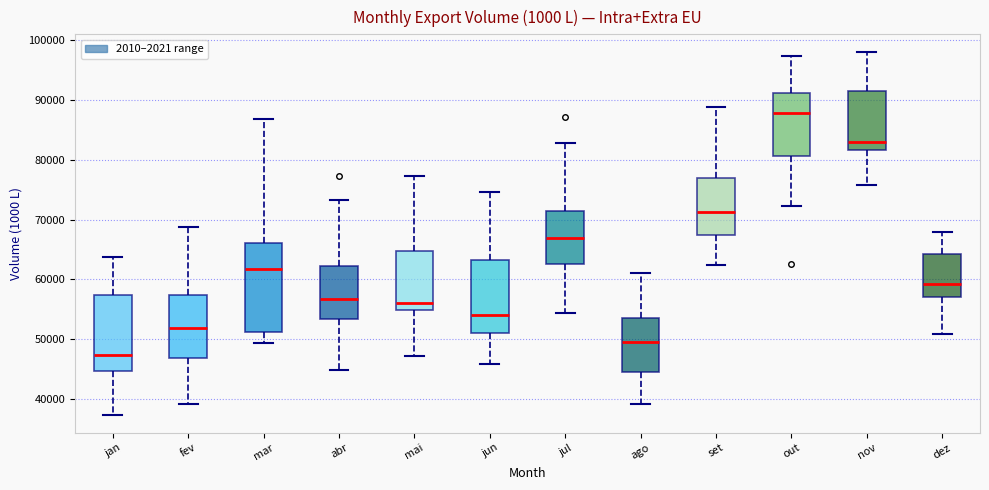

Reading left to right, read every box against the y-axis: the position of its median line, the range the box covers, and the ends of its whiskers. The values are not printed on the chart, so give them approximately, as read against the axis.

jan: median 47000, box 45000 to 57000, whiskers 37000 to 64000
fev: median 52000, box 47000 to 57000, whiskers 39000 to 69000
mar: median 62000, box 51000 to 66000, whiskers 49000 to 87000
abr: median 57000, box 53000 to 62000, whiskers 45000 to 73000
mai: median 56000, box 55000 to 65000, whiskers 47000 to 77000
jun: median 54000, box 51000 to 63000, whiskers 46000 to 75000
jul: median 67000, box 63000 to 71000, whiskers 54000 to 83000
ago: median 50000, box 45000 to 54000, whiskers 39000 to 61000
set: median 71000, box 67000 to 77000, whiskers 62000 to 89000
out: median 88000, box 81000 to 91000, whiskers 72000 to 97000
nov: median 83000, box 82000 to 91000, whiskers 76000 to 98000
dez: median 59000, box 57000 to 64000, whiskers 51000 to 68000